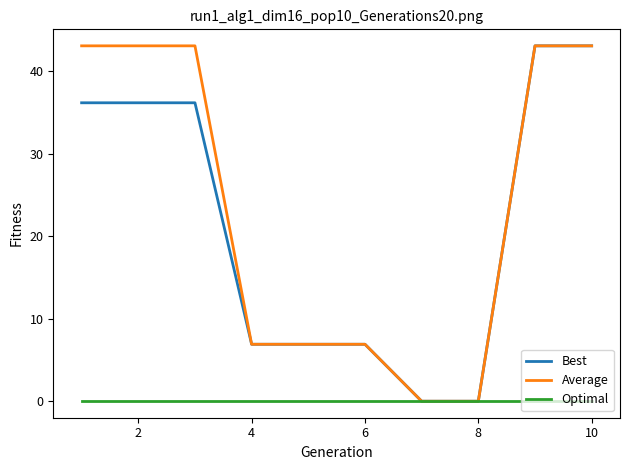

What is the maximum value shown in the chart?

43.1